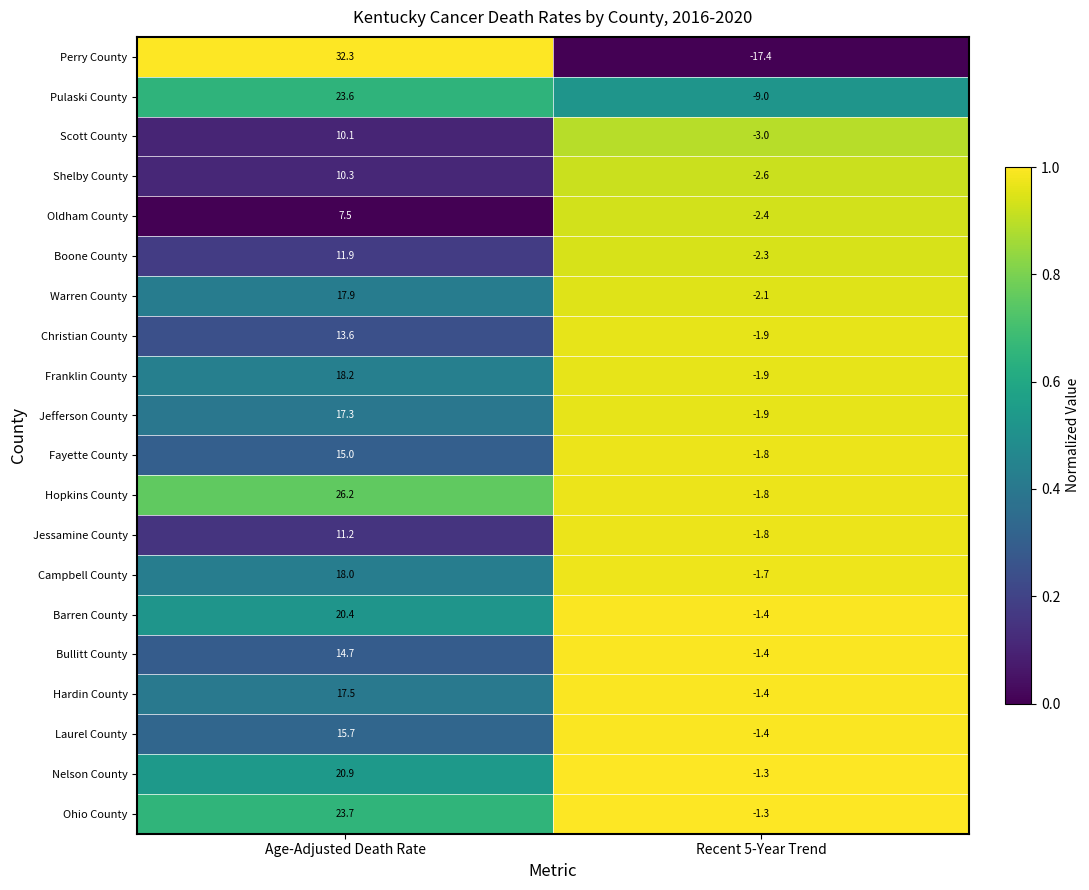

Read the Ohio County value at Recent 5-Year Trend.

-1.3